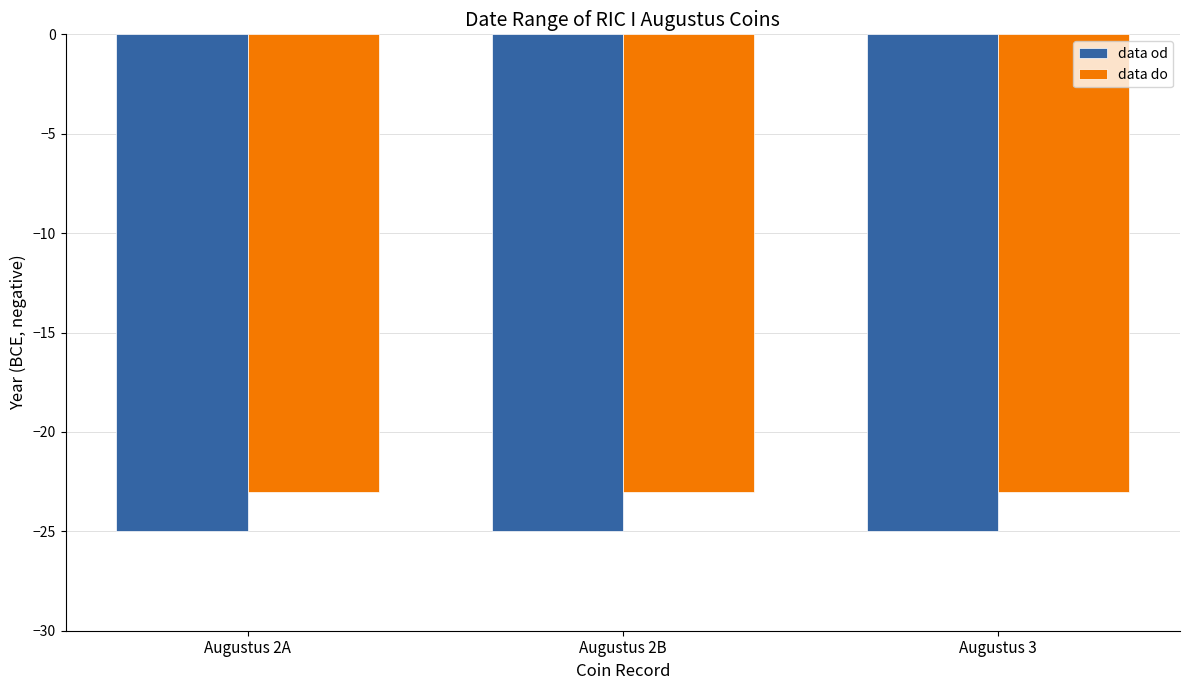

At how many categories does at least one series exceed -24?

3